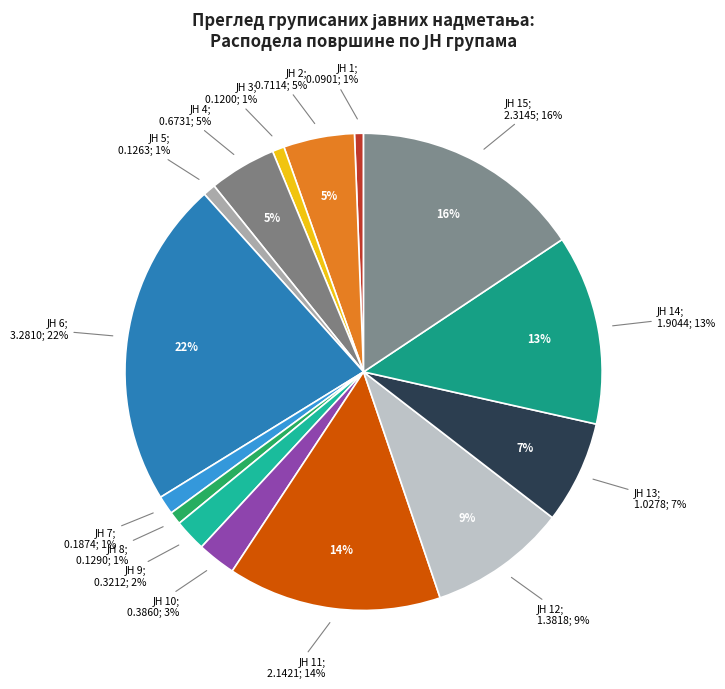

Between ЈН 1 and ЈН 13, which is larger?

ЈН 13